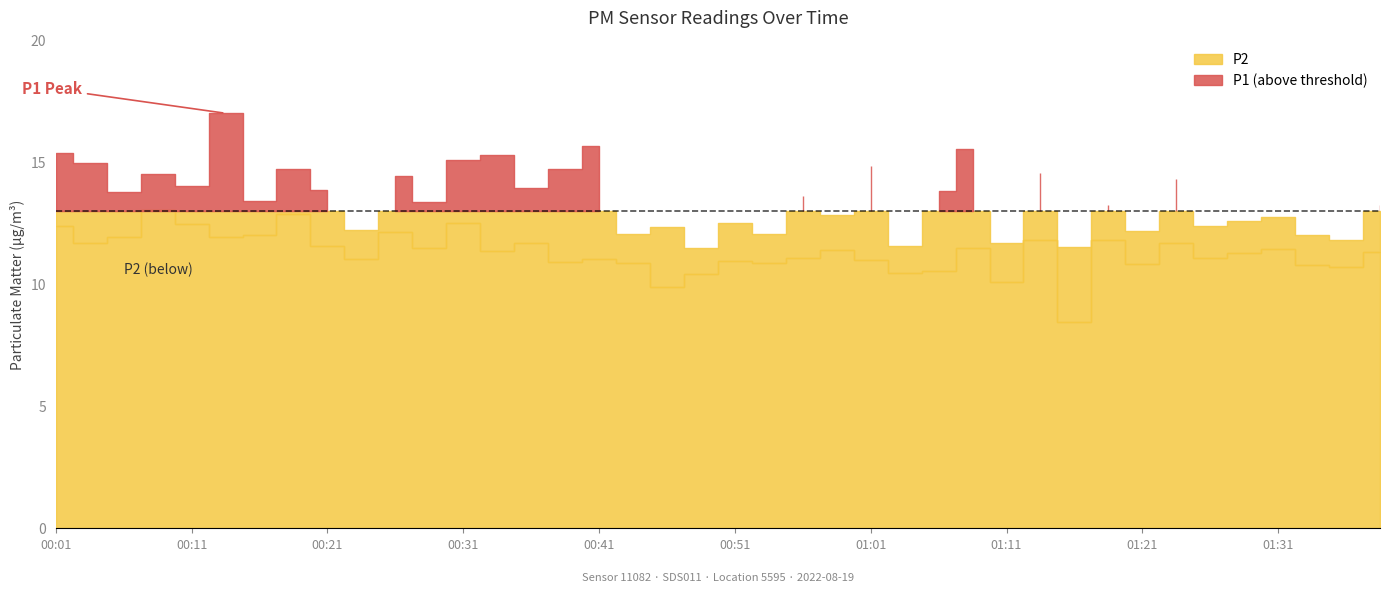

What position from the right is 00:41?

24